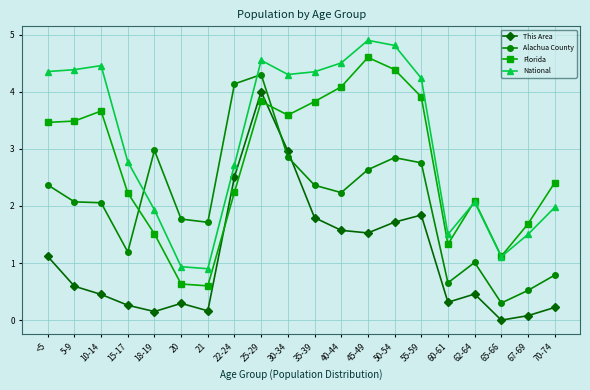

What is the minimum value for Alachua County?

0.3